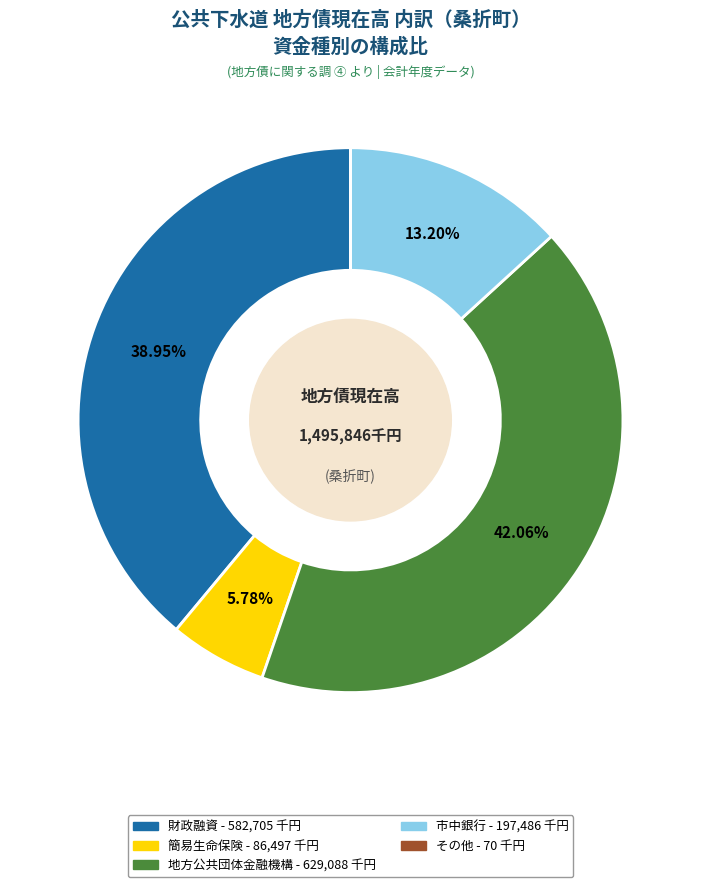

Does any single category account for the majority?

No